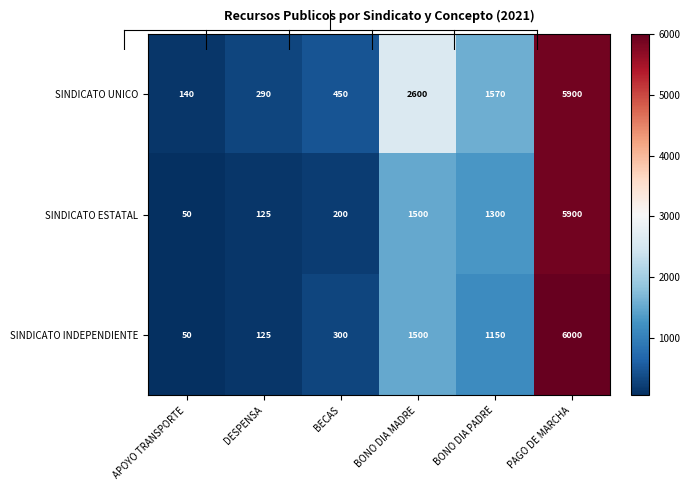

Which series has the widest spread of values?

SINDICATO INDEPENDIENTE